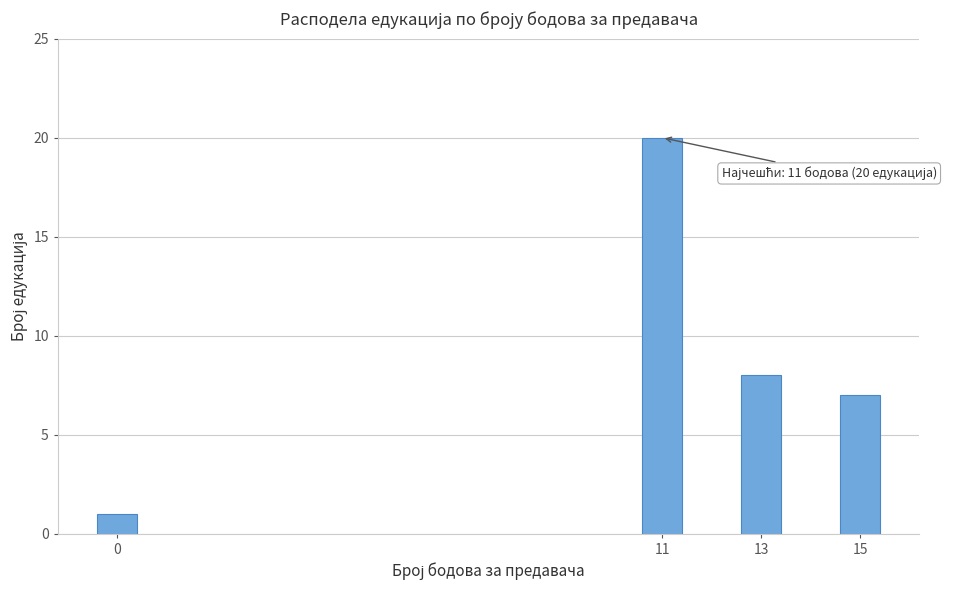

Reading right to left, extract all data points from this chart.

7	8	20	1